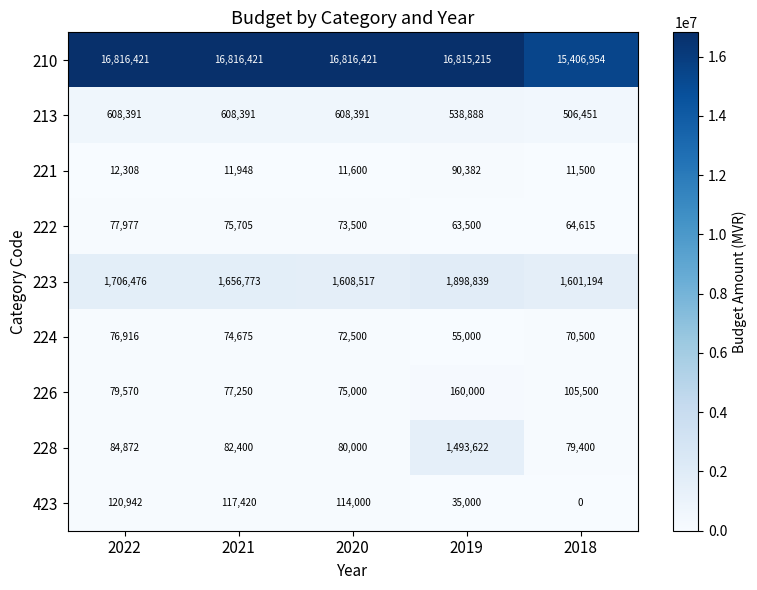

How many distinct data groups are displayed?

9